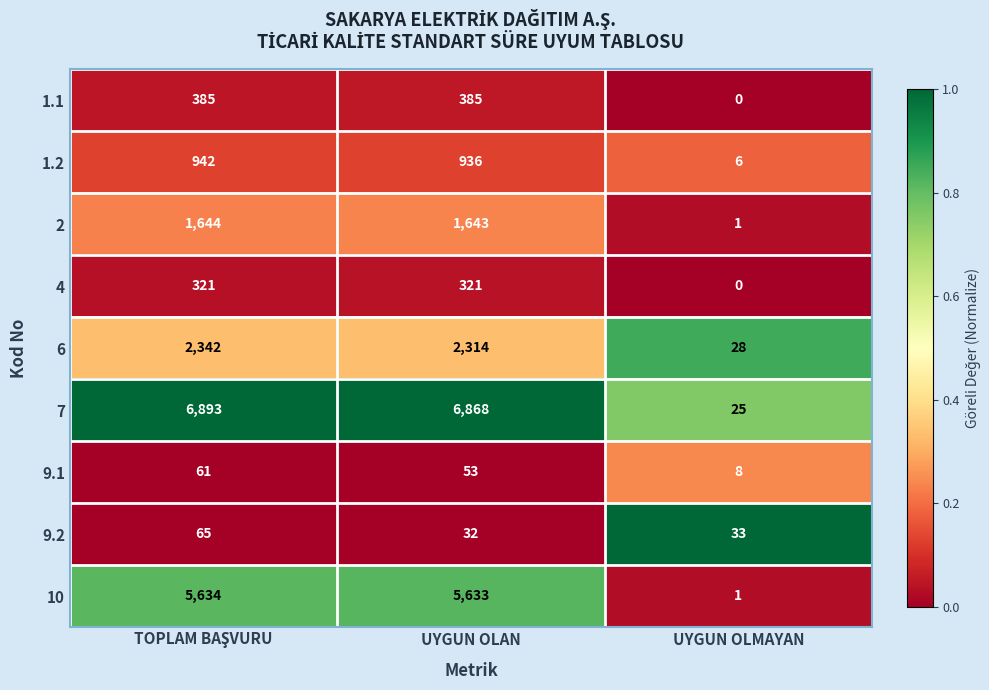

Reading left to right, list all the values displayed in this chart.

1.1: 385	385	0
1.2: 942	936	6
2: 1644	1643	1
4: 321	321	0
6: 2342	2314	28
7: 6893	6868	25
9.1: 61	53	8
9.2: 65	32	33
10: 5634	5633	1